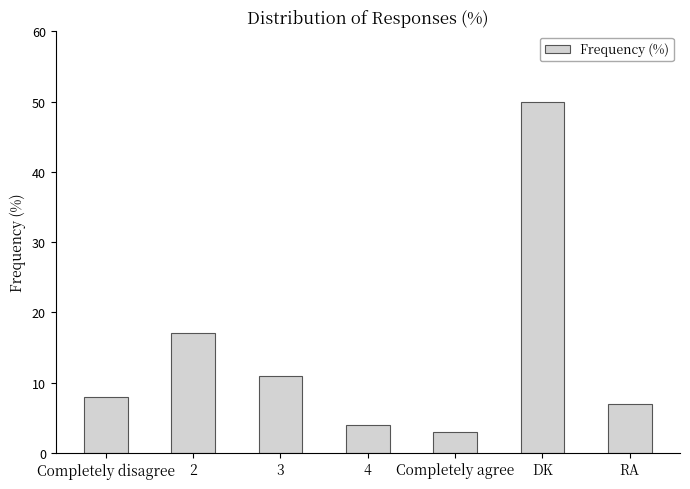

Between DK and 2, which is larger?

DK